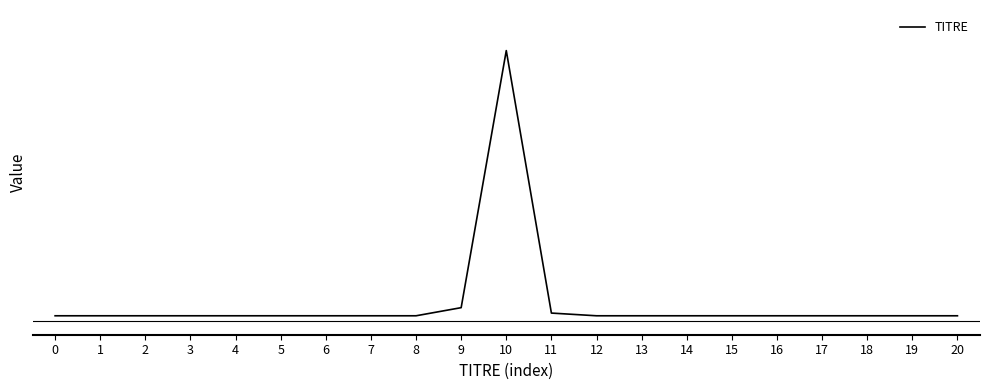

Does the chart have visible grid lines?

No